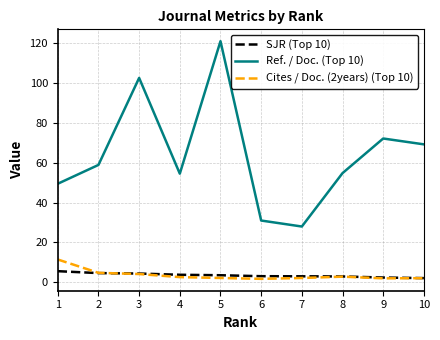

List the series in order of their peak value, lowest first.

SJR (Top 10), Cites / Doc. (2years) (Top 10), Ref. / Doc. (Top 10)